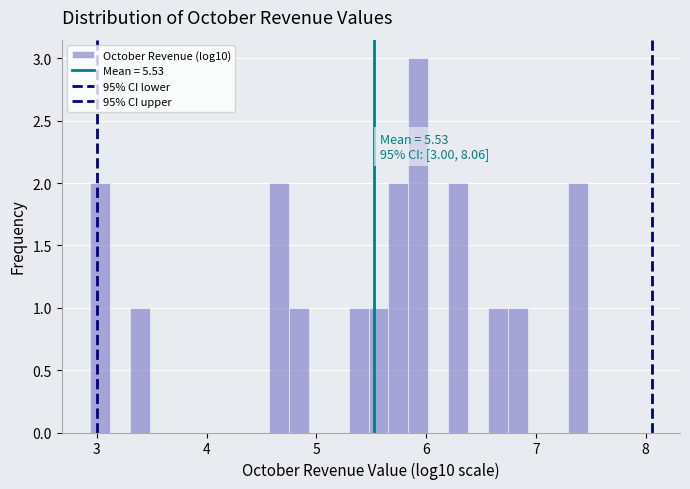

Around what value on the x-axis is the tallest bar? Give the approximate position of its centre, as read against the axis.

5.9